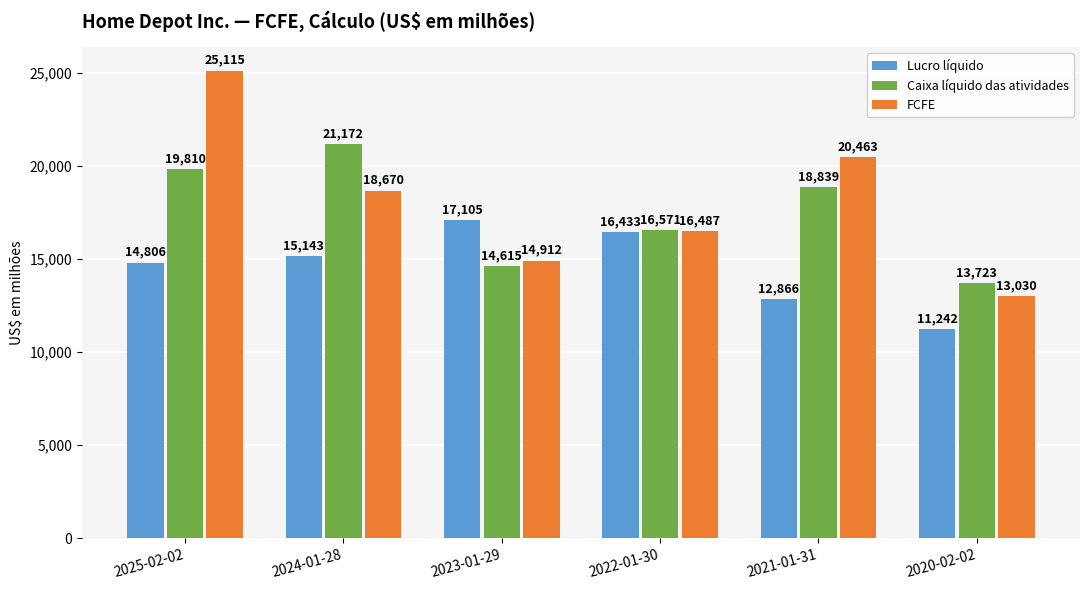

Between 2024-01-28 and 2023-01-29, which series saw the biggest shift?

Caixa líquido das atividades